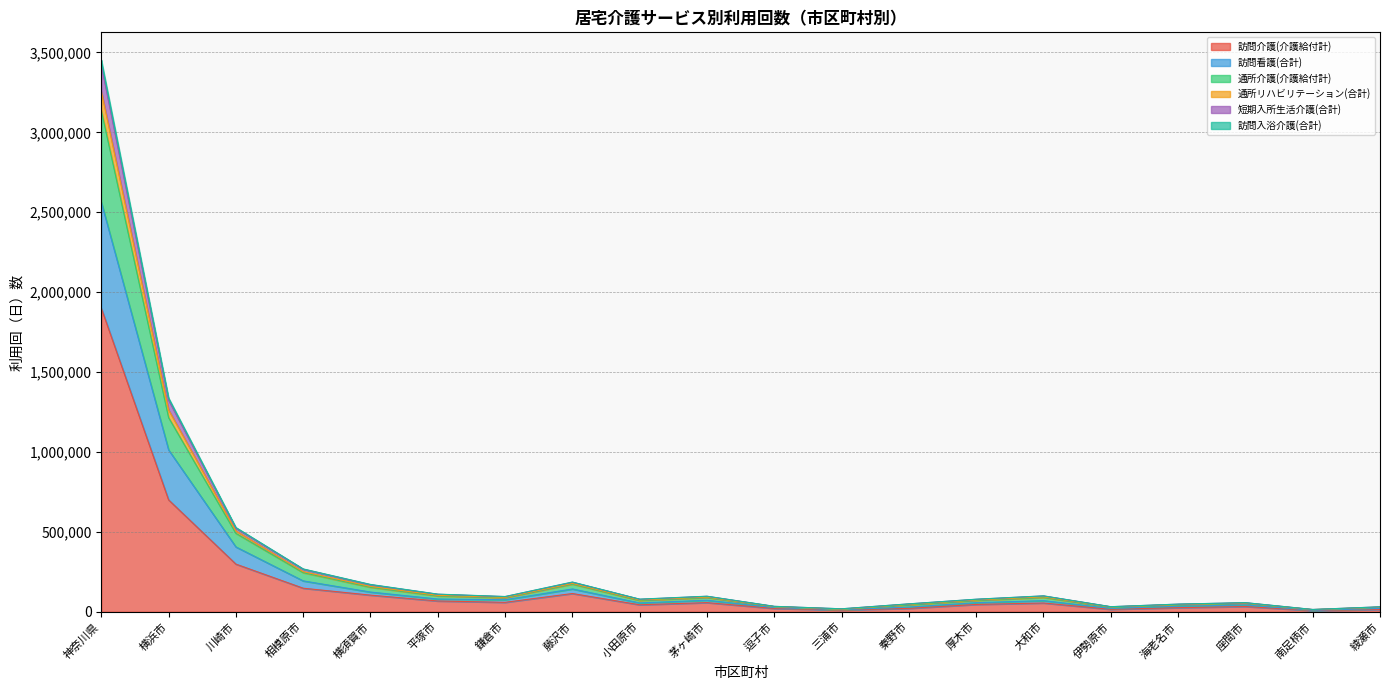

What is the label of the 9th point from the right?

三浦市